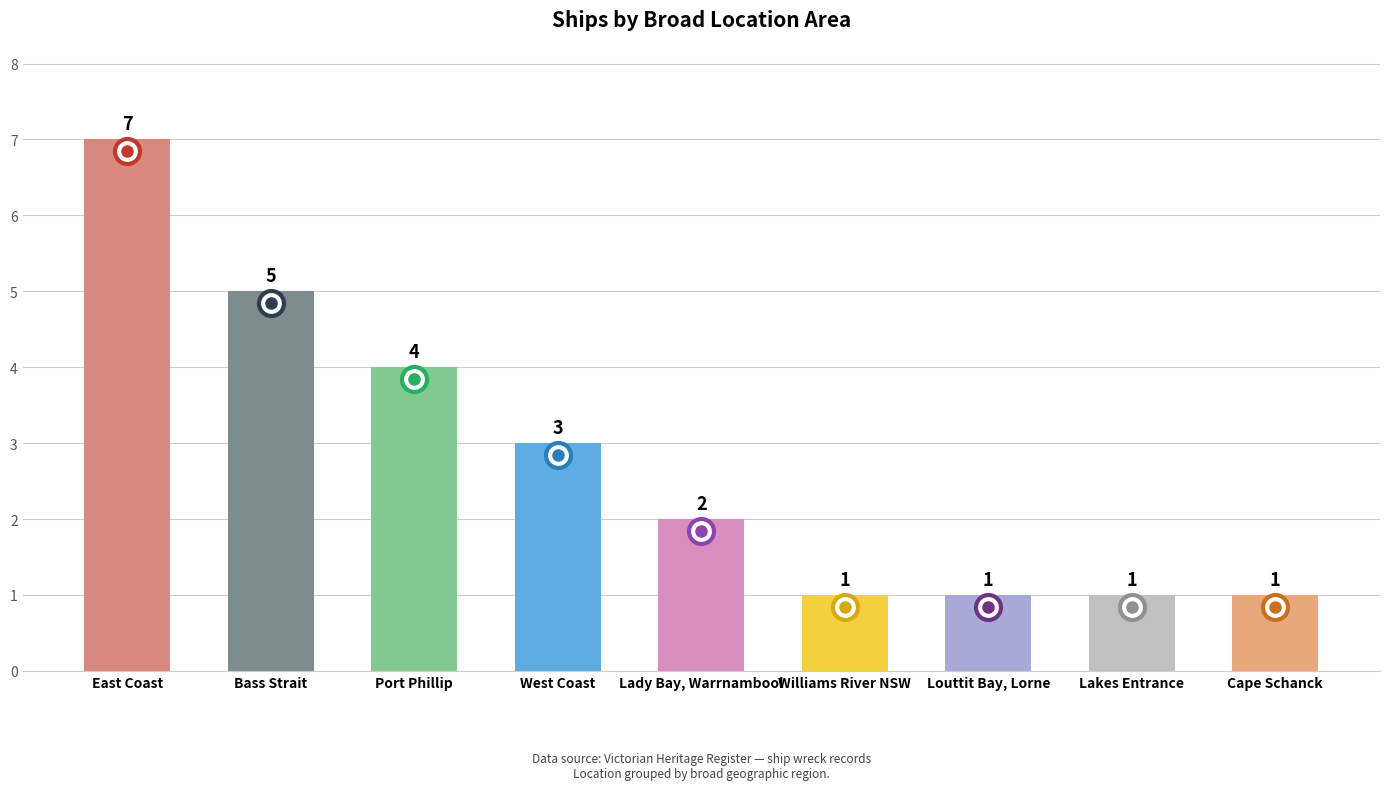

Count the number of data series in this chart.

1